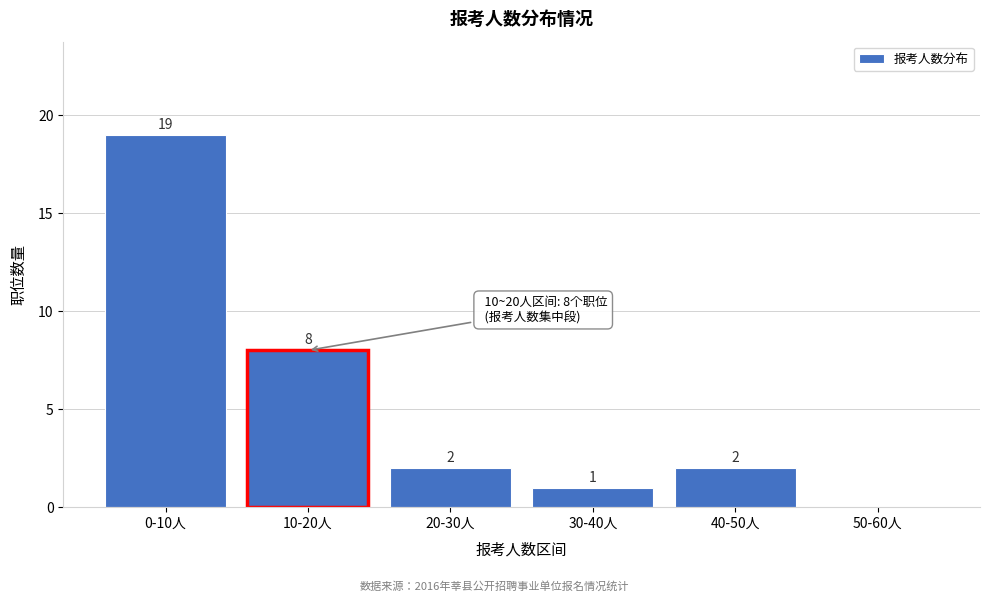

Reading right to left, extract all data points from this chart.

50-60人=0	40-50人=2	30-40人=1	20-30人=2	10-20人=8	0-10人=19